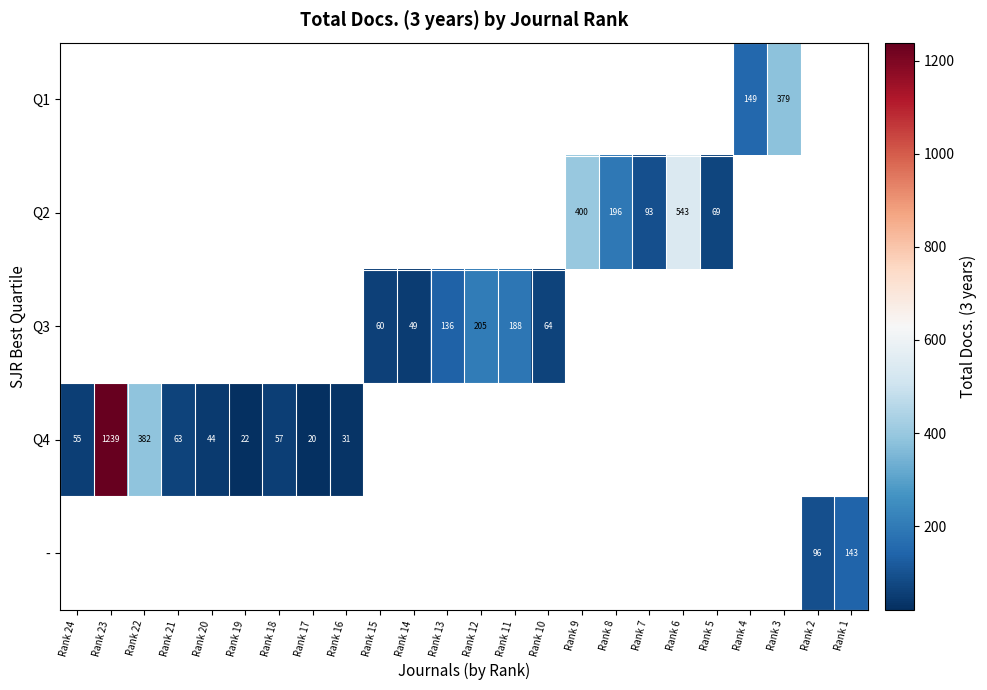

True or false: Q1 has a value of 637 at Rank 3.

False